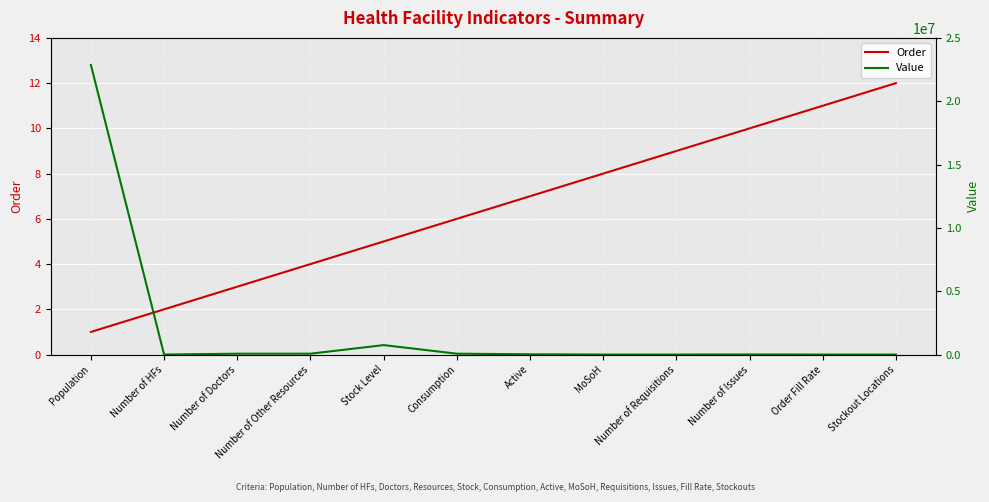

True or false: Value has a value of 66765 at Number of Doctors.

True